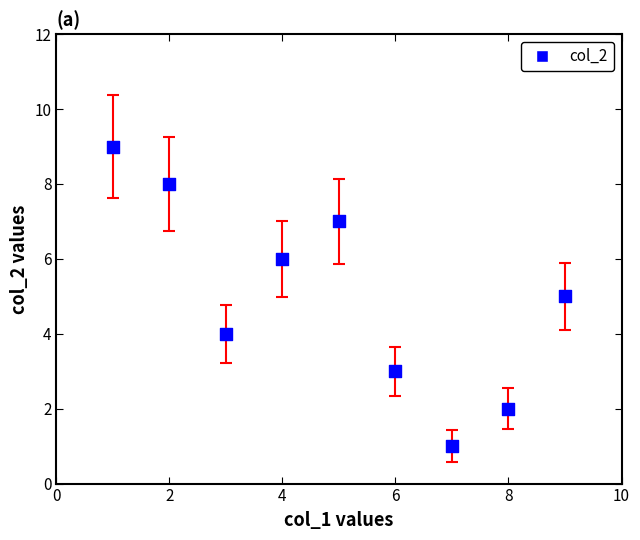

What is the average X value?

5